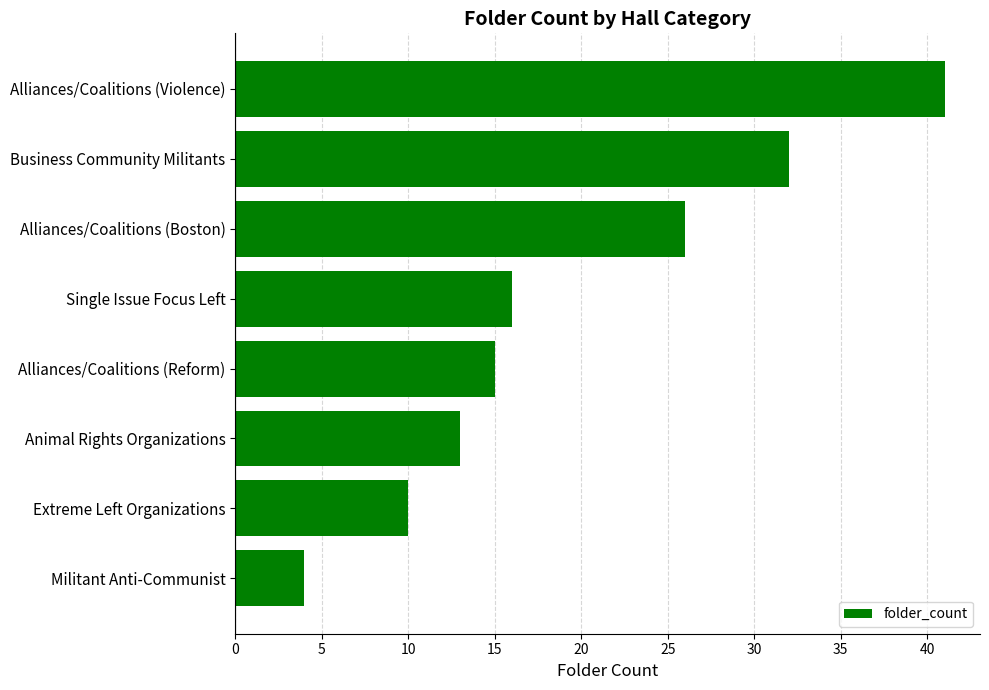

What is the average value?

20